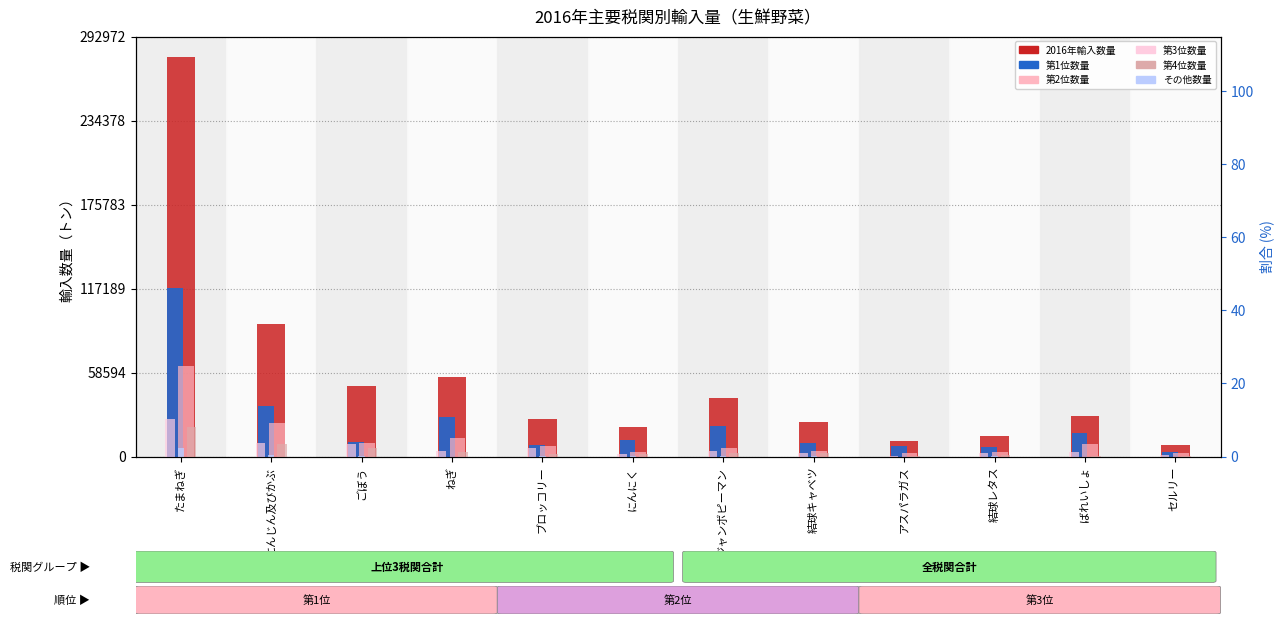

Which series has the largest total across all categories?

2016年輸入数量